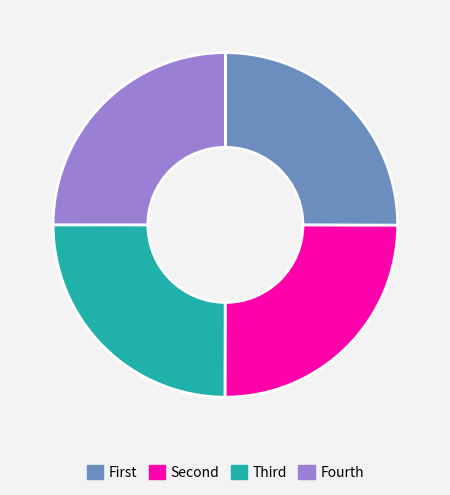

The Fourth slice represents 40% of the pie. True or false?

False